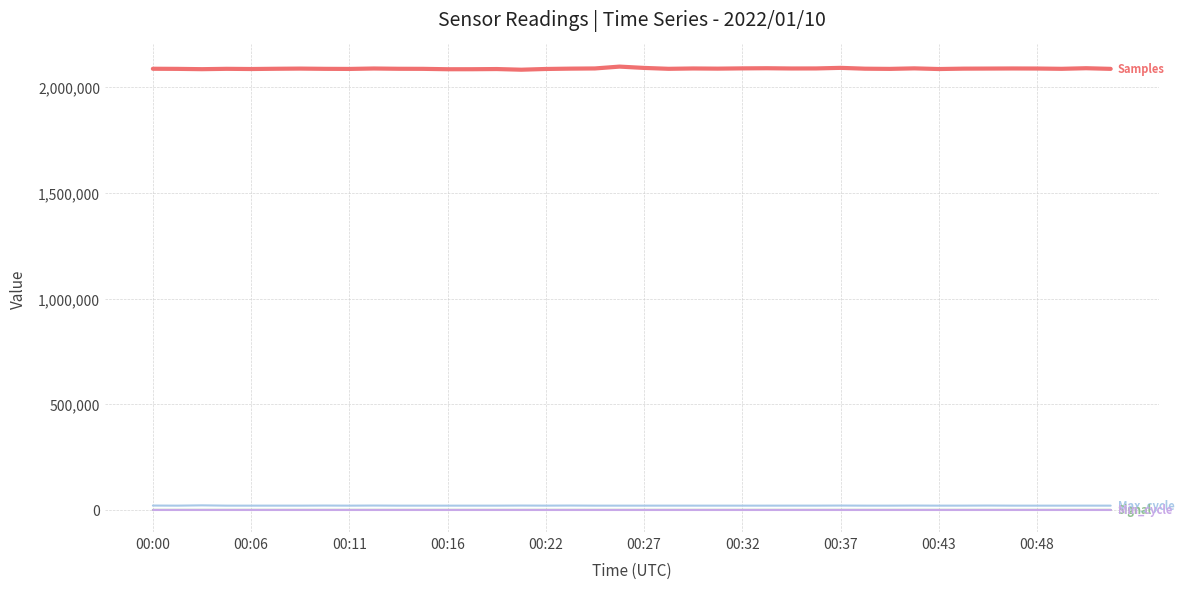

What is the greatest value displayed?

2097767